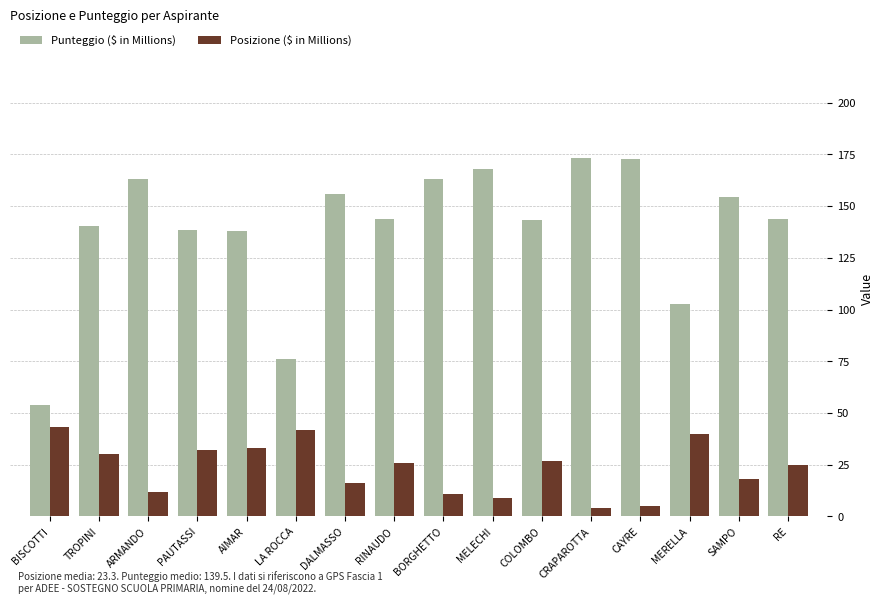

What are all the series names shown in the legend?

Punteggio ($ in Millions), Posizione ($ in Millions)